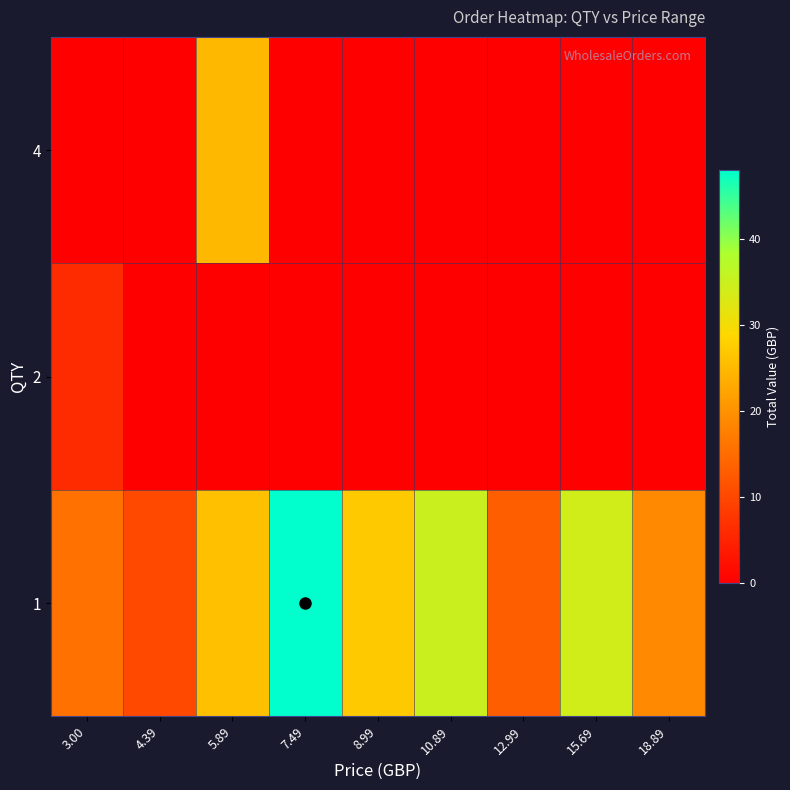

What is the total value across all series at 7.49?

47.9